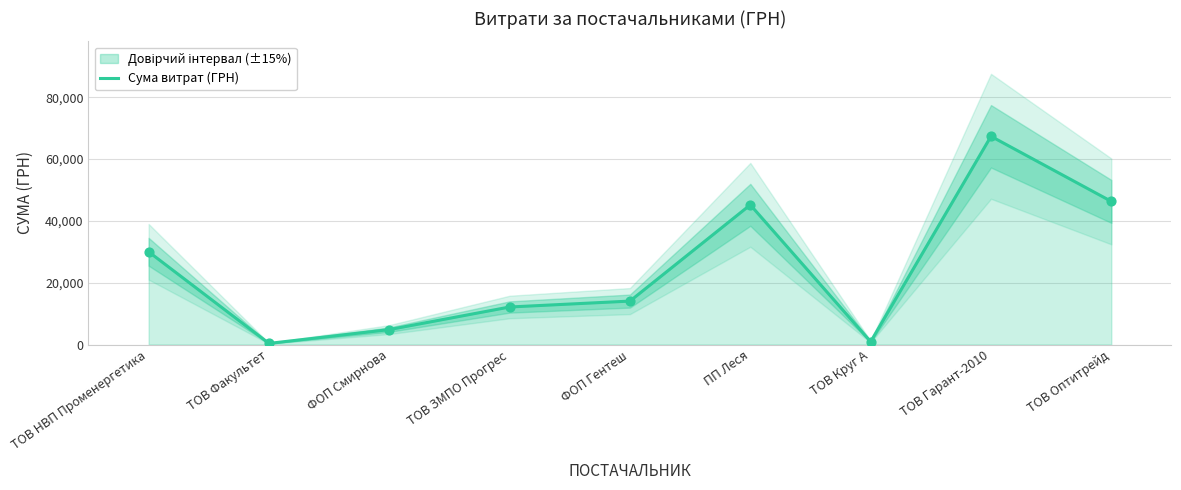

Which has a higher value, ФОП Смирнова or ТОВ Гарант-2010?

ТОВ Гарант-2010